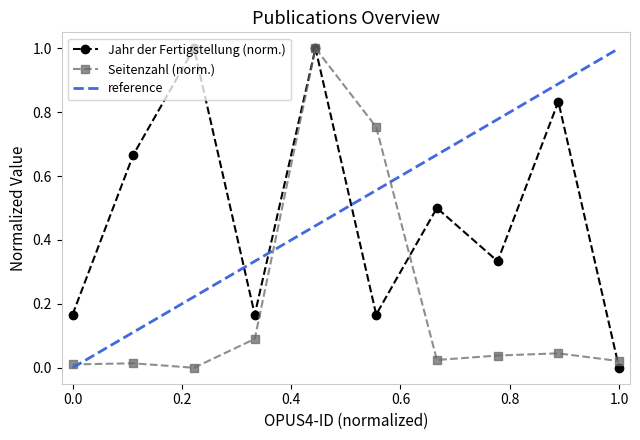

In Seitenzahl, how many points are higher than both neighbors (excluding endpoints)?

3